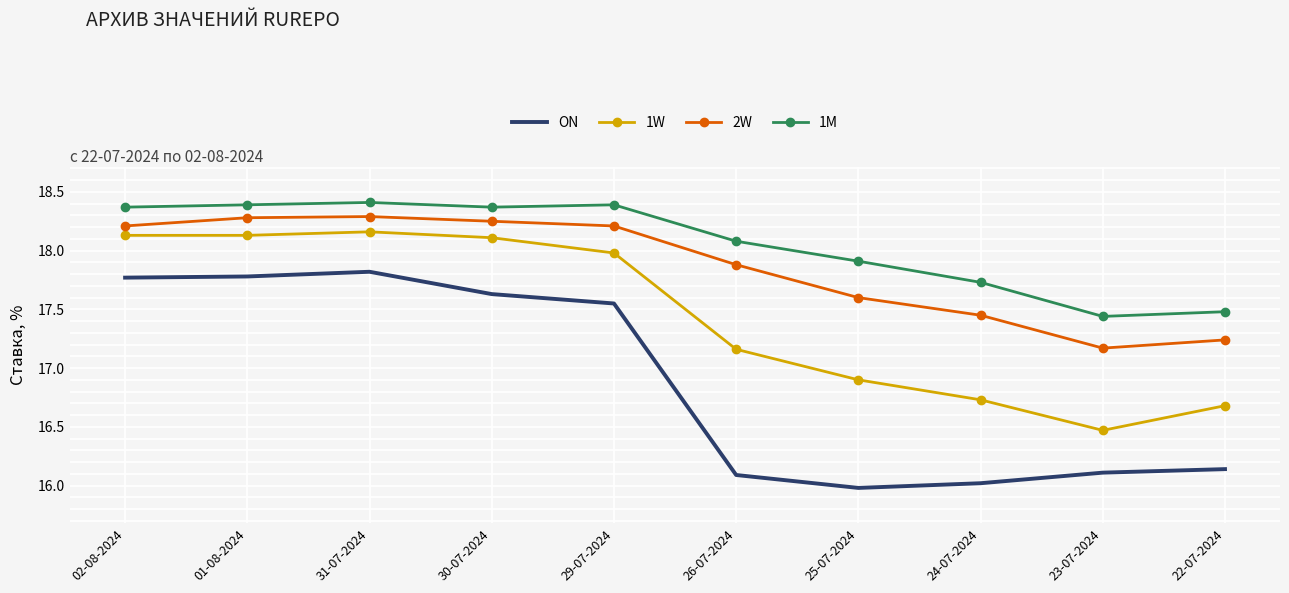

Which category has the highest value in the 1W series?

31-07-2024